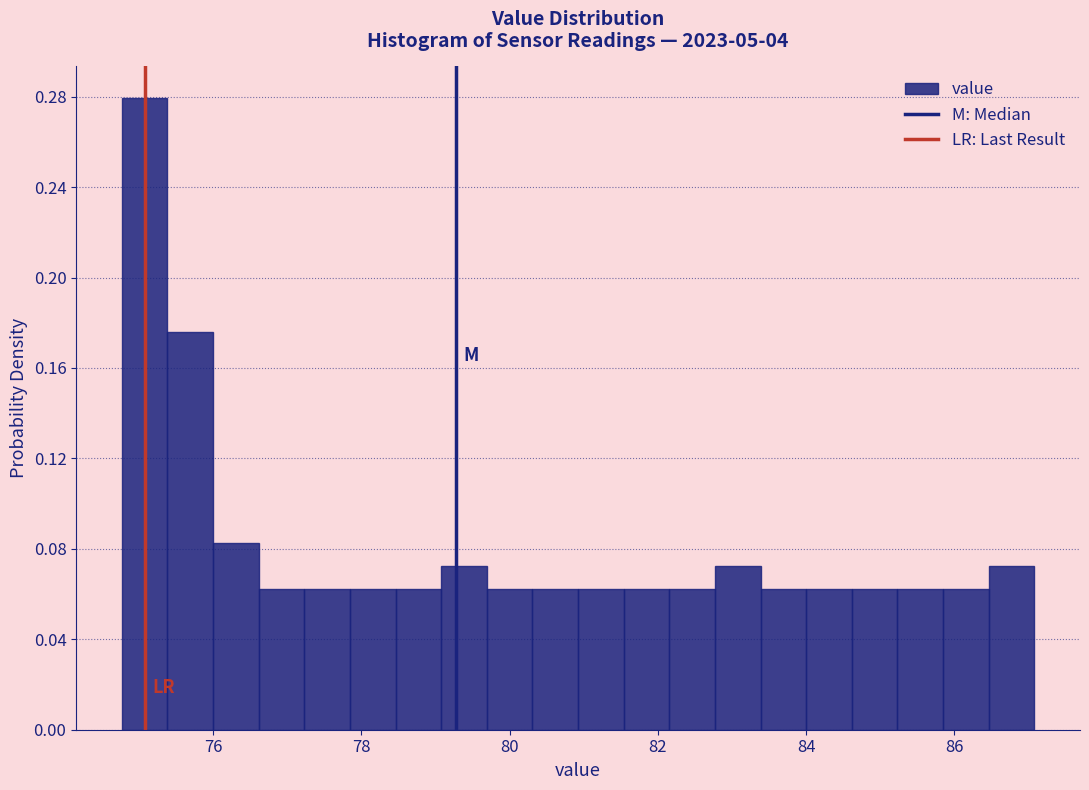

Read against the x-axis, roughly where is the centre of the tallest bar?

75.0